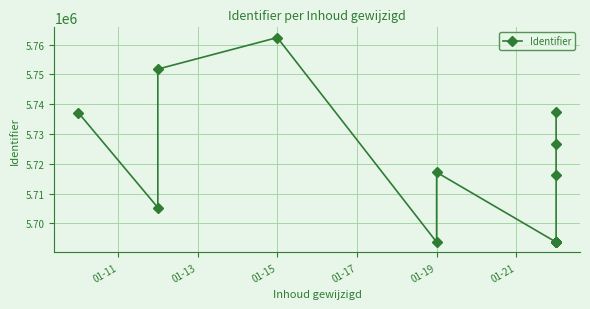

What is the sum of all values?

80016584